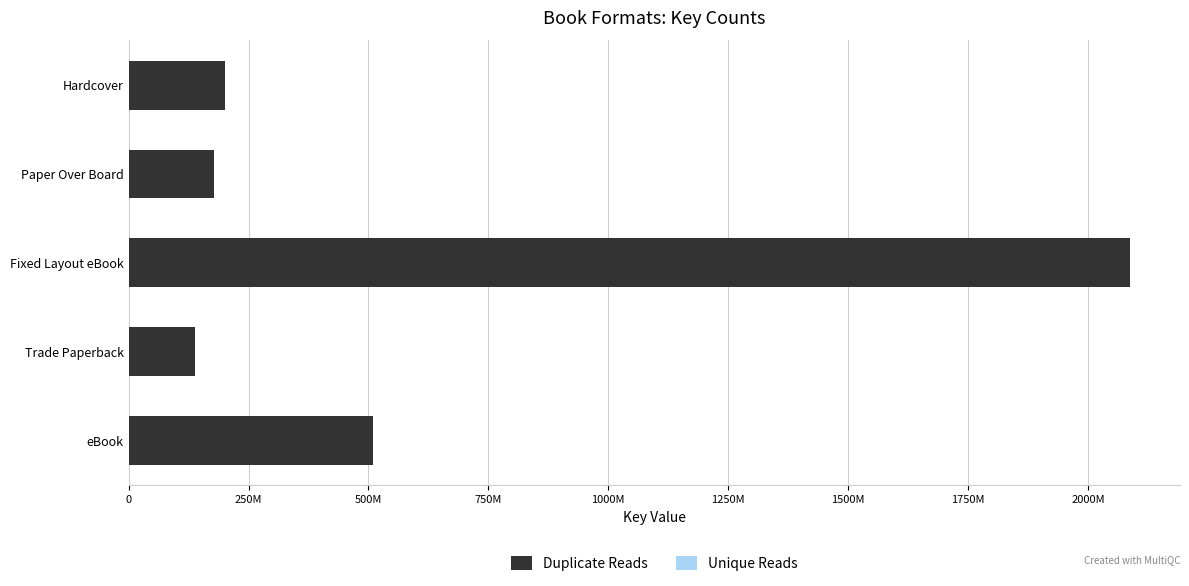

How many values in the Duplicate Reads series exceed 200231501?

2